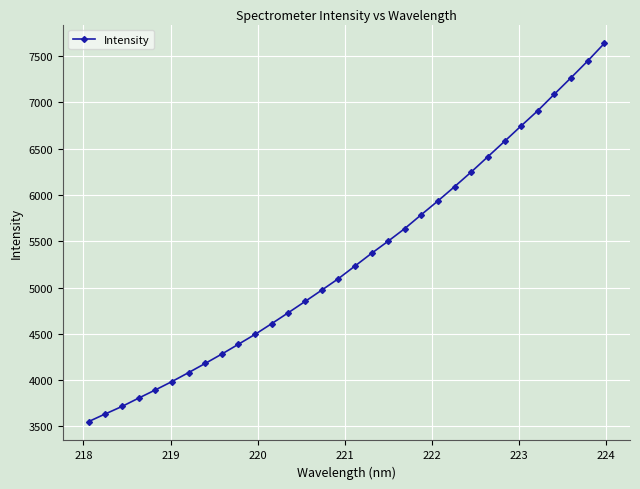

What is the maximum value shown in the chart?

7637.6